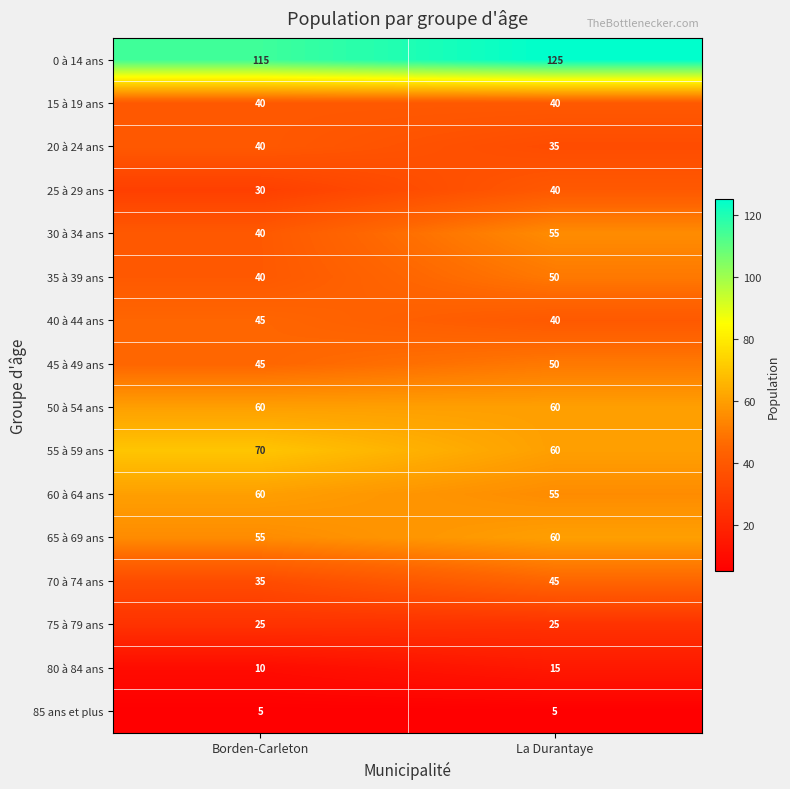

Which series has the largest total across all categories?

0 à 14 ans